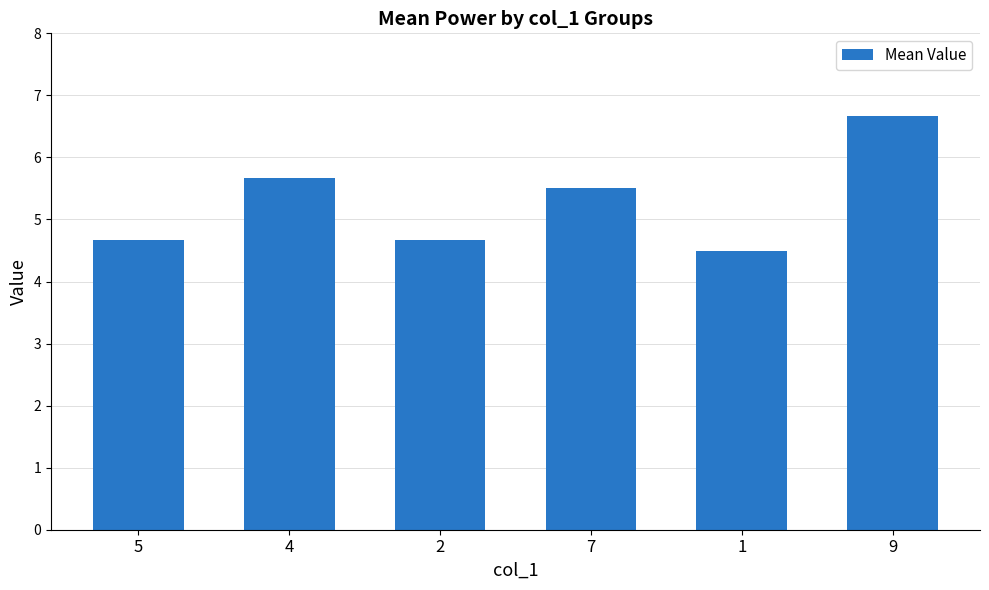

What is the change in value from 1 to 9?

+2.2